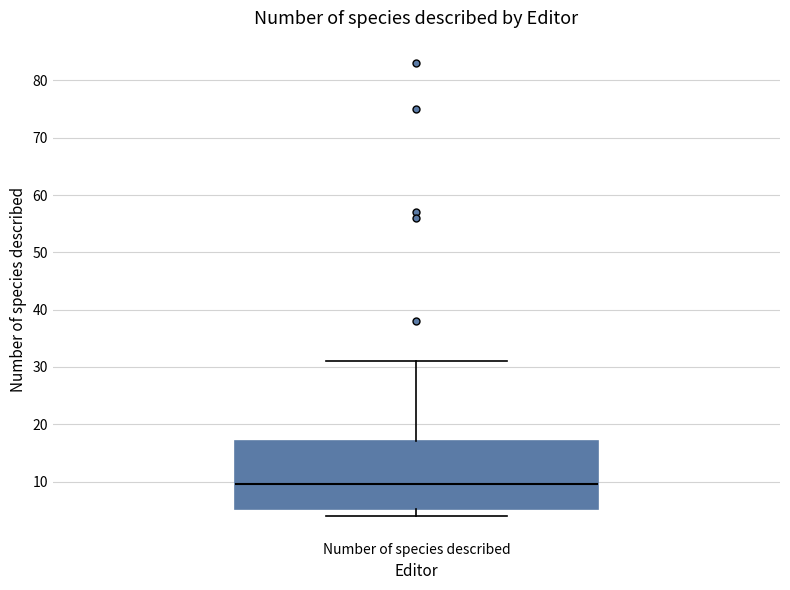

Read this box plot against the y-axis: the position of the median line, the range covered by the box, and the ends of both whiskers. The values are not printed on the chart, so give them approximately, as read against the axis.

median 10, box 5 to 17, whiskers 4 to 31